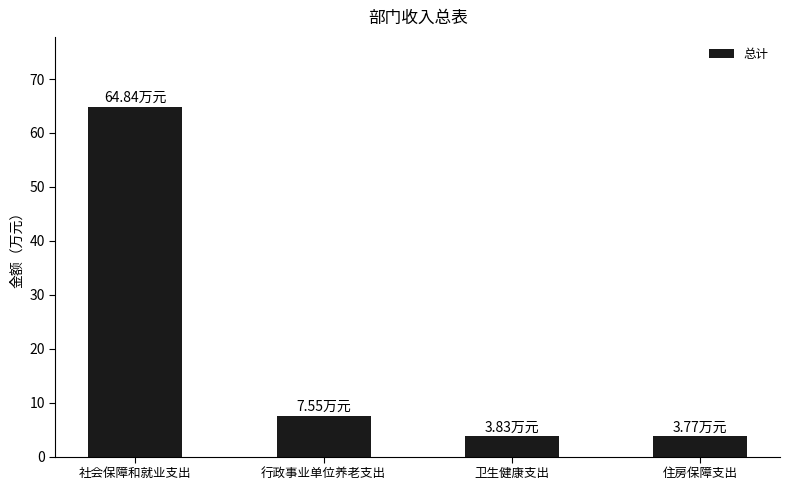

Is it true that the value at 卫生健康支出 is 3.8?

True